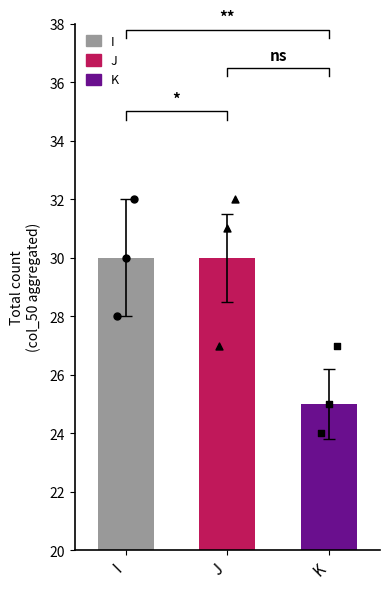

Which series contains the highest Y value?

I